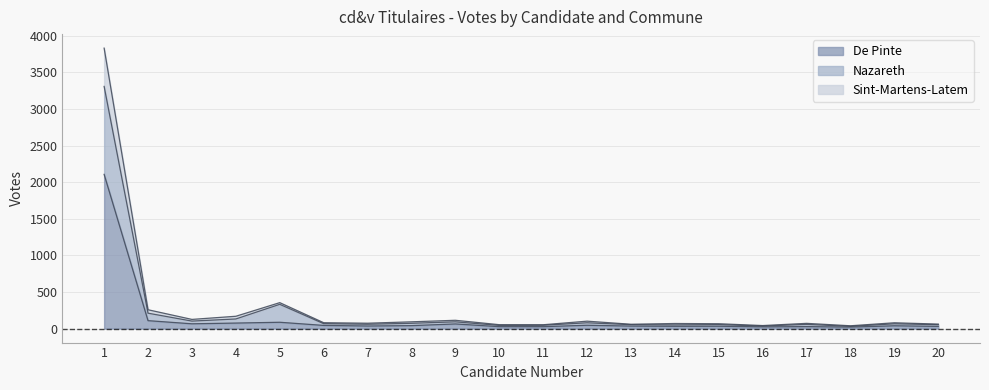

At which label does De Pinte reach its peak?

1